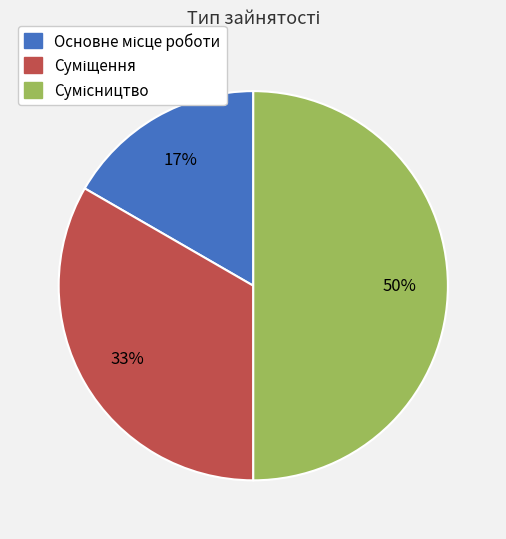

To the nearest percent, what is the difference between the largest and smallest slice percentages?

33%